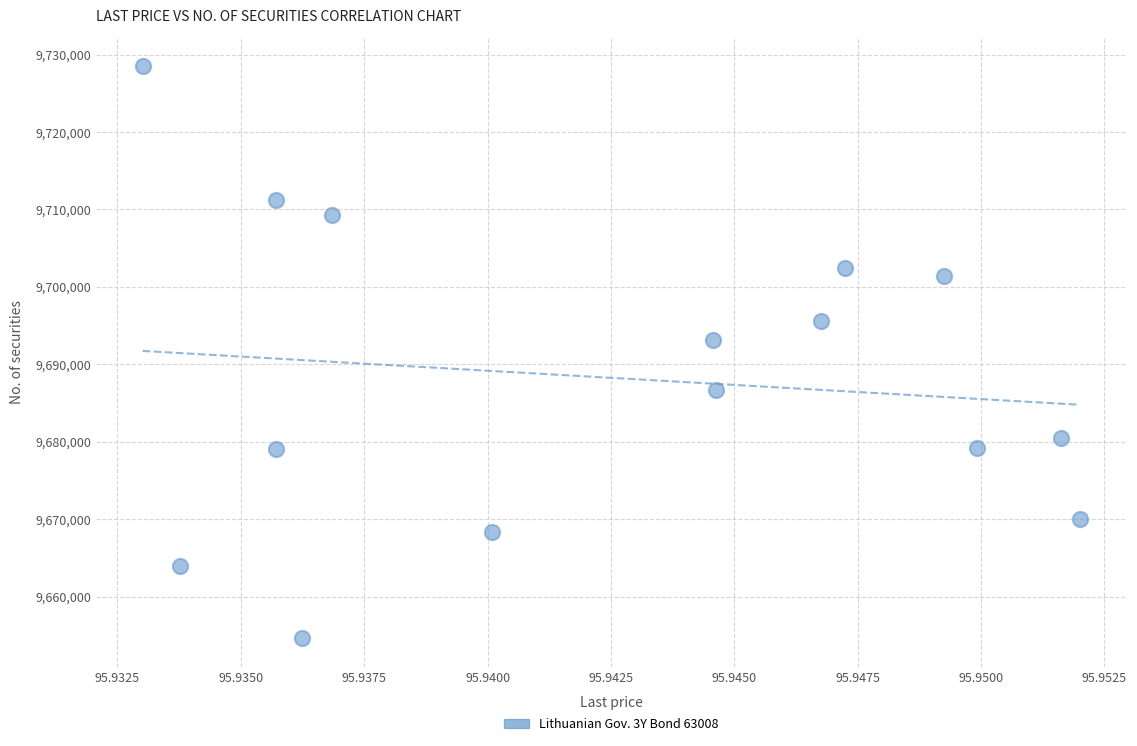

What is the range of Y values (max minus min)?

73872.6